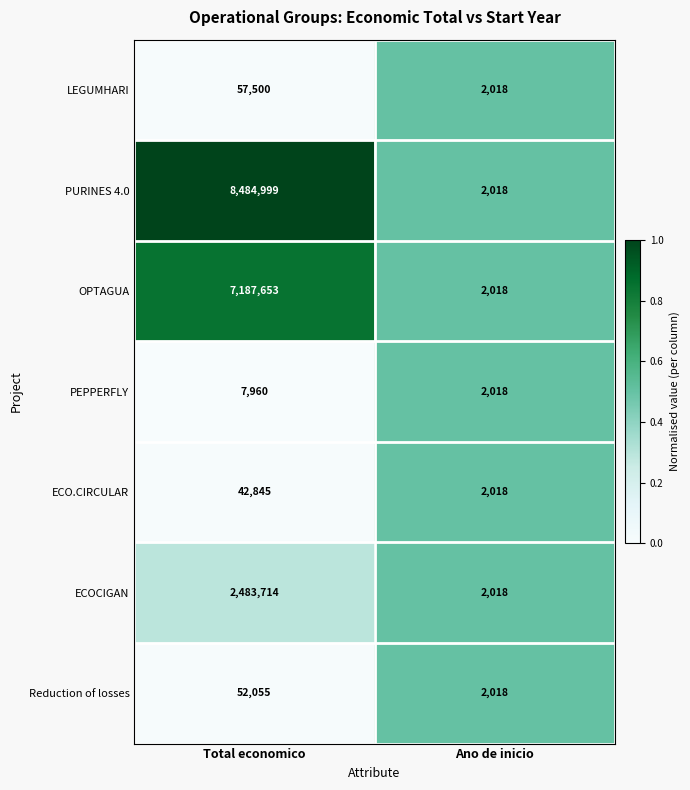

True or false: ECO.CIRCULAR has a value of 1385 at Ano de inicio.

False